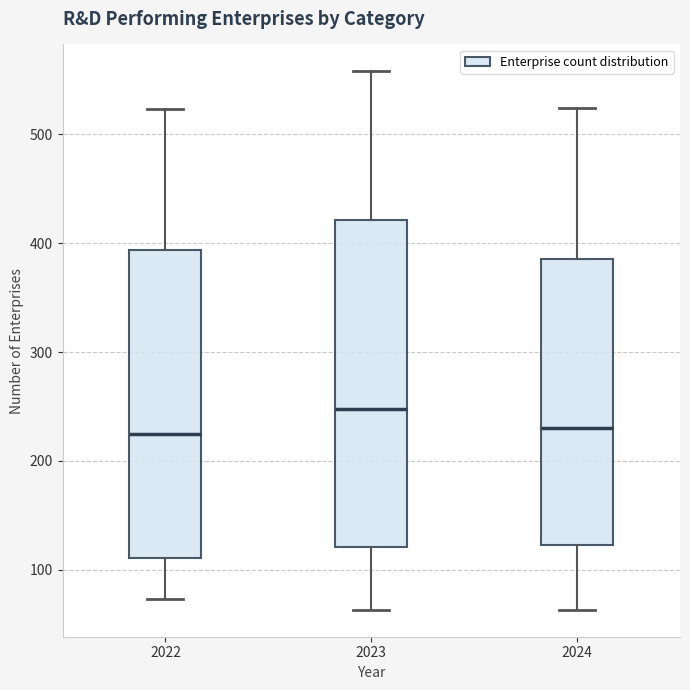

Reading left to right, transcribe this box plot: for each box, give where its median line is, the range the box spans, and where its two whiskers end, as read against the y-axis. The values are not printed on the chart, so give them approximately, as read against the axis.

2022: median 230, box 110 to 390, whiskers 70 to 520
2023: median 250, box 120 to 420, whiskers 60 to 560
2024: median 230, box 120 to 390, whiskers 60 to 520